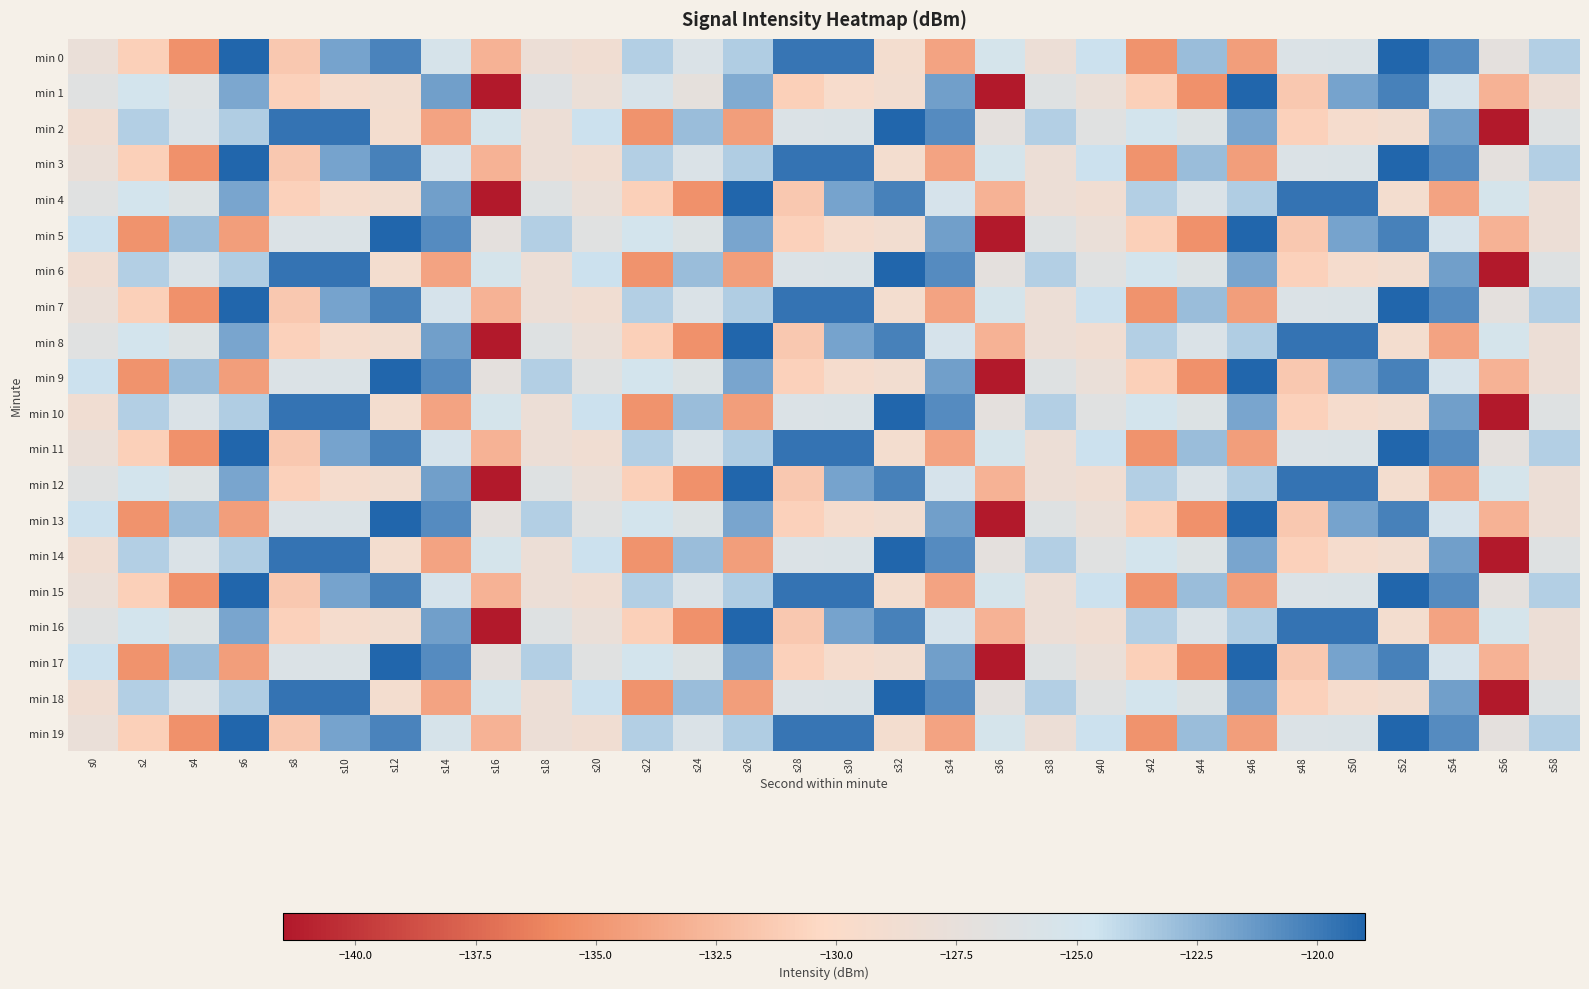

Reading right to left, transcribe all the data shown in this chart.

min 0: s58=-123.7	s56=-127.1	s54=-120.7	s52=-119.0	s50=-125.9	s48=-126.0	s46=-134.4	s44=-122.9	s42=-135.2	s40=-124.5	s38=-128.2	s36=-125.2	s34=-134.1	s32=-129.1	s30=-119.7	s28=-119.7	s26=-123.6	s24=-125.8	s22=-123.7	s20=-128.7	s18=-128.2	s16=-133.0	s14=-125.3	s12=-120.3	s10=-121.8	s8=-131.5	s6=-119.0	s4=-135.3	s2=-131.0	s0=-127.8
min 1: s58=-128.2	s56=-133.0	s54=-125.3	s52=-120.3	s50=-121.8	s48=-131.5	s46=-119.0	s44=-135.3	s42=-131.0	s40=-127.8	s38=-126.4	s36=-141.4	s34=-121.6	s32=-128.9	s30=-129.5	s28=-131.0	s26=-122.1	s24=-127.3	s22=-125.5	s20=-128.0	s18=-126.4	s16=-141.4	s14=-121.6	s12=-128.9	s10=-129.3	s8=-130.9	s6=-121.9	s4=-126.2	s2=-125.0	s0=-126.6
min 2: s58=-126.4	s56=-141.4	s54=-121.6	s52=-128.9	s50=-129.3	s48=-130.9	s46=-121.9	s44=-126.2	s42=-125.0	s40=-126.6	s38=-123.7	s36=-127.1	s34=-120.7	s32=-119.0	s30=-125.9	s28=-126.0	s26=-134.4	s24=-122.9	s22=-135.2	s20=-124.5	s18=-128.2	s16=-125.2	s14=-134.1	s12=-129.1	s10=-119.7	s8=-119.7	s6=-123.6	s4=-125.8	s2=-123.7	s0=-128.7
min 3: s58=-123.7	s56=-127.1	s54=-120.7	s52=-119.0	s50=-125.9	s48=-126.0	s46=-134.4	s44=-122.9	s42=-135.2	s40=-124.5	s38=-128.2	s36=-125.2	s34=-134.1	s32=-129.1	s30=-119.7	s28=-119.7	s26=-123.6	s24=-125.8	s22=-123.7	s20=-128.7	s18=-128.2	s16=-133.0	s14=-125.3	s12=-120.3	s10=-121.8	s8=-131.5	s6=-119.0	s4=-135.3	s2=-131.0	s0=-127.8
min 4: s58=-128.2	s56=-125.2	s54=-134.1	s52=-129.1	s50=-119.7	s48=-119.7	s46=-123.6	s44=-125.8	s42=-123.7	s40=-128.7	s38=-128.2	s36=-133.0	s34=-125.3	s32=-120.3	s30=-121.8	s28=-131.5	s26=-119.0	s24=-135.3	s22=-131.0	s20=-127.8	s18=-126.4	s16=-141.4	s14=-121.6	s12=-128.9	s10=-129.3	s8=-130.9	s6=-121.9	s4=-126.2	s2=-125.0	s0=-126.6
min 5: s58=-128.2	s56=-133.0	s54=-125.3	s52=-120.3	s50=-121.8	s48=-131.5	s46=-119.0	s44=-135.3	s42=-131.0	s40=-127.8	s38=-126.4	s36=-141.4	s34=-121.6	s32=-128.9	s30=-129.3	s28=-130.9	s26=-121.9	s24=-126.2	s22=-125.0	s20=-126.6	s18=-123.7	s16=-127.1	s14=-120.7	s12=-119.0	s10=-125.9	s8=-126.0	s6=-134.4	s4=-122.9	s2=-135.2	s0=-124.5
min 6: s58=-126.4	s56=-141.4	s54=-121.6	s52=-128.9	s50=-129.3	s48=-130.9	s46=-121.9	s44=-126.2	s42=-125.0	s40=-126.6	s38=-123.7	s36=-127.1	s34=-120.7	s32=-119.0	s30=-125.9	s28=-126.0	s26=-134.4	s24=-122.9	s22=-135.2	s20=-124.5	s18=-128.2	s16=-125.2	s14=-134.1	s12=-129.1	s10=-119.7	s8=-119.7	s6=-123.6	s4=-125.8	s2=-123.7	s0=-128.7
min 7: s58=-123.7	s56=-127.1	s54=-120.7	s52=-119.0	s50=-125.9	s48=-126.0	s46=-134.4	s44=-122.9	s42=-135.2	s40=-124.5	s38=-128.2	s36=-125.2	s34=-134.1	s32=-129.1	s30=-119.7	s28=-119.7	s26=-123.6	s24=-125.8	s22=-123.7	s20=-128.7	s18=-128.2	s16=-133.0	s14=-125.3	s12=-120.3	s10=-121.8	s8=-131.5	s6=-119.0	s4=-135.3	s2=-131.0	s0=-127.8
min 8: s58=-128.2	s56=-125.2	s54=-134.1	s52=-129.1	s50=-119.7	s48=-119.7	s46=-123.6	s44=-125.8	s42=-123.7	s40=-128.7	s38=-128.2	s36=-133.0	s34=-125.3	s32=-120.3	s30=-121.8	s28=-131.5	s26=-119.0	s24=-135.3	s22=-131.0	s20=-127.8	s18=-126.4	s16=-141.4	s14=-121.6	s12=-128.9	s10=-129.3	s8=-130.9	s6=-121.9	s4=-126.2	s2=-125.0	s0=-126.6
min 9: s58=-128.2	s56=-133.0	s54=-125.3	s52=-120.3	s50=-121.8	s48=-131.5	s46=-119.0	s44=-135.3	s42=-131.0	s40=-127.8	s38=-126.4	s36=-141.4	s34=-121.6	s32=-128.9	s30=-129.3	s28=-130.9	s26=-121.9	s24=-126.2	s22=-125.0	s20=-126.6	s18=-123.7	s16=-127.1	s14=-120.7	s12=-119.0	s10=-125.9	s8=-126.0	s6=-134.4	s4=-122.9	s2=-135.2	s0=-124.5
min 10: s58=-126.4	s56=-141.4	s54=-121.6	s52=-128.9	s50=-129.3	s48=-130.9	s46=-121.9	s44=-126.2	s42=-125.0	s40=-126.6	s38=-123.7	s36=-127.1	s34=-120.7	s32=-119.0	s30=-125.9	s28=-126.0	s26=-134.4	s24=-122.9	s22=-135.2	s20=-124.5	s18=-128.2	s16=-125.2	s14=-134.1	s12=-129.1	s10=-119.7	s8=-119.7	s6=-123.6	s4=-125.8	s2=-123.7	s0=-128.7
min 11: s58=-123.7	s56=-127.1	s54=-120.7	s52=-119.0	s50=-125.9	s48=-126.0	s46=-134.4	s44=-122.9	s42=-135.2	s40=-124.5	s38=-128.2	s36=-125.2	s34=-134.1	s32=-129.1	s30=-119.7	s28=-119.7	s26=-123.6	s24=-125.8	s22=-123.7	s20=-128.7	s18=-128.2	s16=-133.0	s14=-125.3	s12=-120.3	s10=-121.8	s8=-131.5	s6=-119.0	s4=-135.3	s2=-131.0	s0=-127.8
min 12: s58=-128.2	s56=-125.2	s54=-134.1	s52=-129.1	s50=-119.7	s48=-119.7	s46=-123.6	s44=-125.8	s42=-123.7	s40=-128.7	s38=-128.2	s36=-133.0	s34=-125.3	s32=-120.3	s30=-121.8	s28=-131.5	s26=-119.0	s24=-135.3	s22=-131.0	s20=-127.8	s18=-126.4	s16=-141.4	s14=-121.6	s12=-128.9	s10=-129.3	s8=-130.9	s6=-121.9	s4=-126.2	s2=-125.0	s0=-126.6
min 13: s58=-128.2	s56=-133.0	s54=-125.3	s52=-120.3	s50=-121.8	s48=-131.5	s46=-119.0	s44=-135.3	s42=-131.0	s40=-127.8	s38=-126.4	s36=-141.4	s34=-121.6	s32=-128.9	s30=-129.3	s28=-130.9	s26=-121.9	s24=-126.2	s22=-125.0	s20=-126.6	s18=-123.7	s16=-127.1	s14=-120.7	s12=-119.0	s10=-125.9	s8=-126.0	s6=-134.4	s4=-122.9	s2=-135.2	s0=-124.5
min 14: s58=-126.4	s56=-141.4	s54=-121.6	s52=-128.9	s50=-129.3	s48=-130.9	s46=-121.9	s44=-126.2	s42=-125.0	s40=-126.6	s38=-123.7	s36=-127.1	s34=-120.7	s32=-119.0	s30=-125.9	s28=-126.0	s26=-134.4	s24=-122.9	s22=-135.2	s20=-124.5	s18=-128.2	s16=-125.2	s14=-134.1	s12=-129.1	s10=-119.7	s8=-119.7	s6=-123.6	s4=-125.8	s2=-123.7	s0=-128.7
min 15: s58=-123.7	s56=-127.1	s54=-120.7	s52=-119.0	s50=-125.9	s48=-126.0	s46=-134.4	s44=-122.9	s42=-135.2	s40=-124.5	s38=-128.2	s36=-125.2	s34=-134.1	s32=-129.1	s30=-119.7	s28=-119.7	s26=-123.6	s24=-125.8	s22=-123.7	s20=-128.7	s18=-128.2	s16=-133.0	s14=-125.3	s12=-120.3	s10=-121.8	s8=-131.5	s6=-119.0	s4=-135.3	s2=-131.0	s0=-127.8
min 16: s58=-128.2	s56=-125.2	s54=-134.1	s52=-129.1	s50=-119.7	s48=-119.7	s46=-123.6	s44=-125.8	s42=-123.7	s40=-128.7	s38=-128.2	s36=-133.0	s34=-125.3	s32=-120.3	s30=-121.8	s28=-131.5	s26=-119.0	s24=-135.3	s22=-131.0	s20=-127.8	s18=-126.4	s16=-141.4	s14=-121.6	s12=-128.9	s10=-129.3	s8=-130.9	s6=-121.9	s4=-126.2	s2=-125.0	s0=-126.6
min 17: s58=-128.2	s56=-133.0	s54=-125.3	s52=-120.3	s50=-121.8	s48=-131.5	s46=-119.0	s44=-135.3	s42=-131.0	s40=-127.8	s38=-126.4	s36=-141.4	s34=-121.6	s32=-128.9	s30=-129.3	s28=-130.9	s26=-121.9	s24=-126.2	s22=-125.0	s20=-126.6	s18=-123.7	s16=-127.1	s14=-120.7	s12=-119.0	s10=-125.9	s8=-126.0	s6=-134.4	s4=-122.9	s2=-135.2	s0=-124.5
min 18: s58=-126.4	s56=-141.4	s54=-121.6	s52=-128.9	s50=-129.3	s48=-130.9	s46=-121.9	s44=-126.2	s42=-125.0	s40=-126.6	s38=-123.7	s36=-127.1	s34=-120.7	s32=-119.0	s30=-125.9	s28=-126.0	s26=-134.4	s24=-122.9	s22=-135.2	s20=-124.5	s18=-128.2	s16=-125.2	s14=-134.1	s12=-129.1	s10=-119.7	s8=-119.7	s6=-123.6	s4=-125.8	s2=-123.7	s0=-128.7
min 19: s58=-123.7	s56=-127.1	s54=-120.7	s52=-119.0	s50=-125.9	s48=-126.0	s46=-134.4	s44=-122.9	s42=-135.2	s40=-124.5	s38=-128.2	s36=-125.2	s34=-134.1	s32=-129.1	s30=-119.7	s28=-119.7	s26=-123.6	s24=-125.8	s22=-123.7	s20=-128.7	s18=-128.2	s16=-133.0	s14=-125.3	s12=-120.3	s10=-121.8	s8=-131.5	s6=-119.0	s4=-135.3	s2=-131.0	s0=-127.8